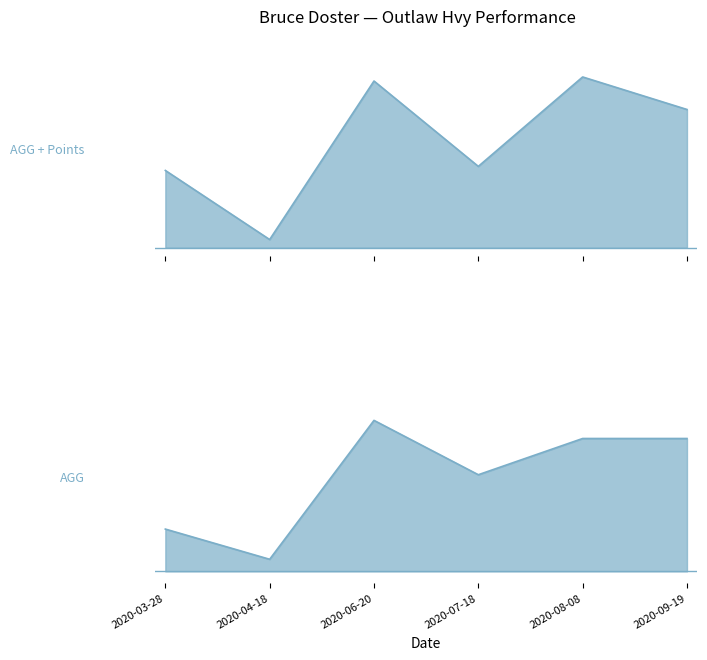

What is the difference between the maximum and minimum values in the AGG + Points series?

10.0